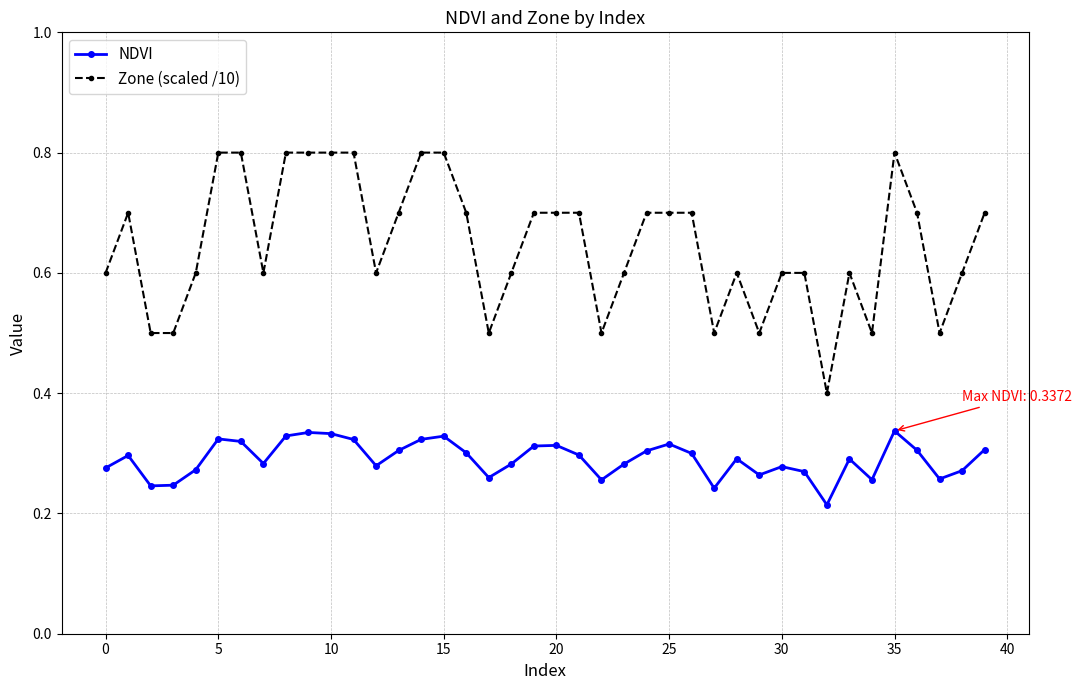

What is the value of the Zone (scaled /10) point at the 20th from the left?

0.7